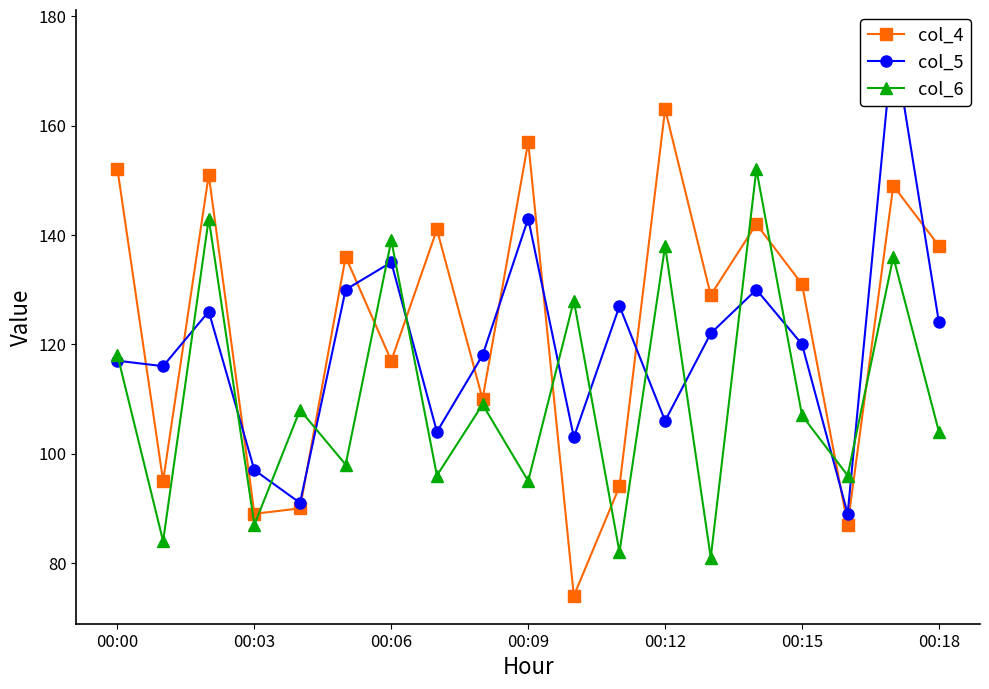

The col_6 series shows 41 at 00:03. True or false?

False